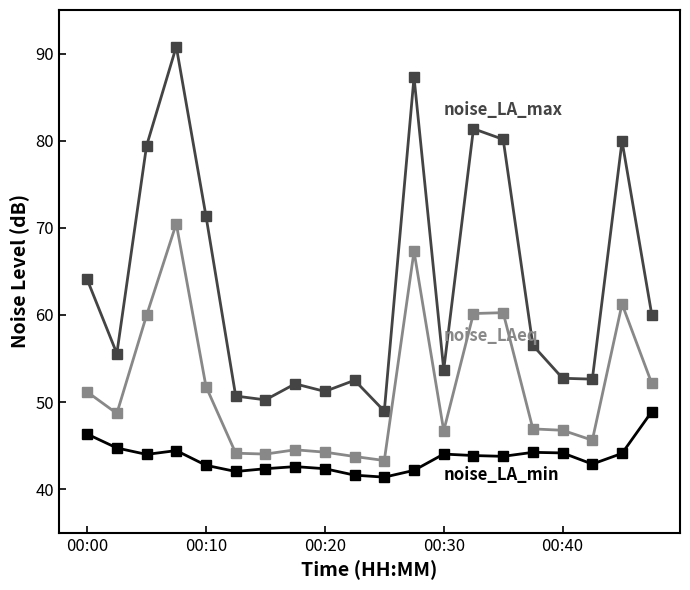

What is the greatest value displayed?

90.8